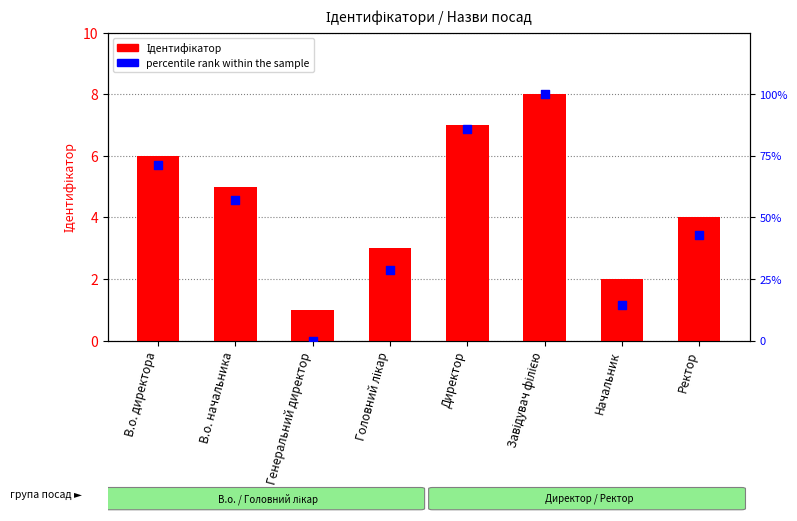

Which series has the largest total across all categories?

percentile rank within the sample